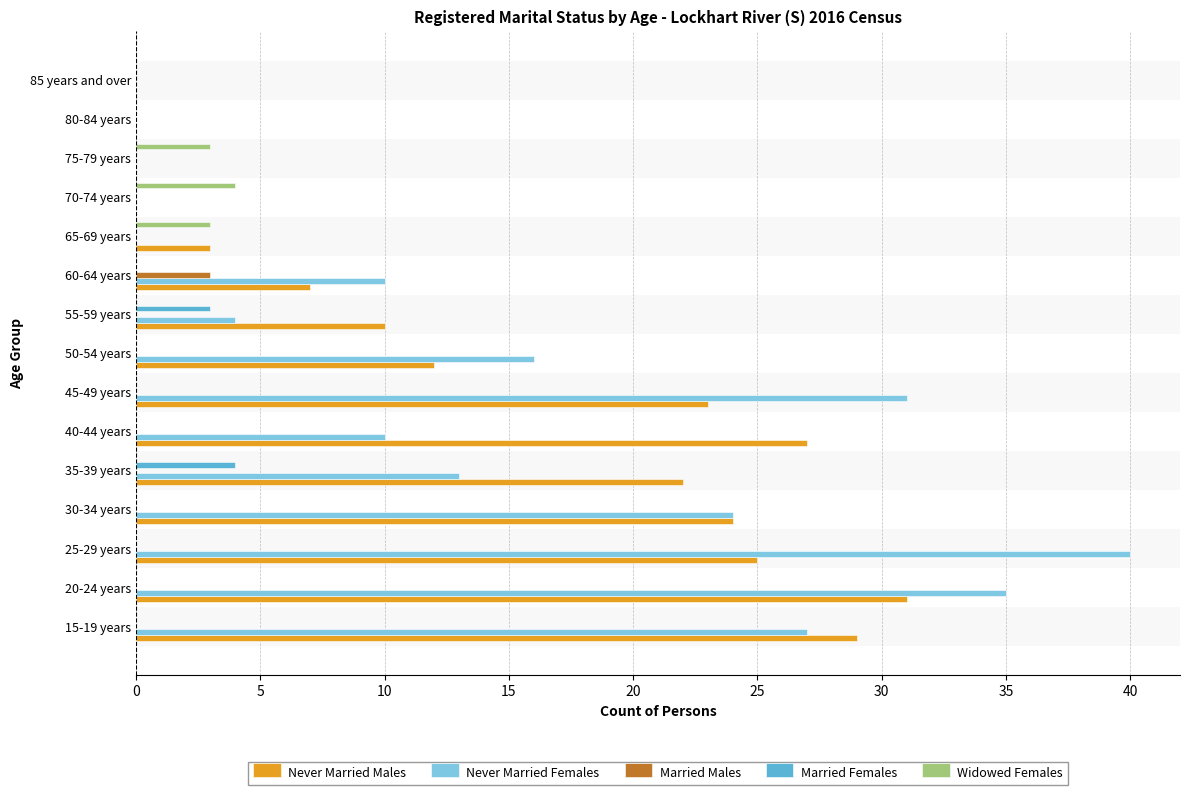

Where is Married Females nearest to the value 2?

55-59 years